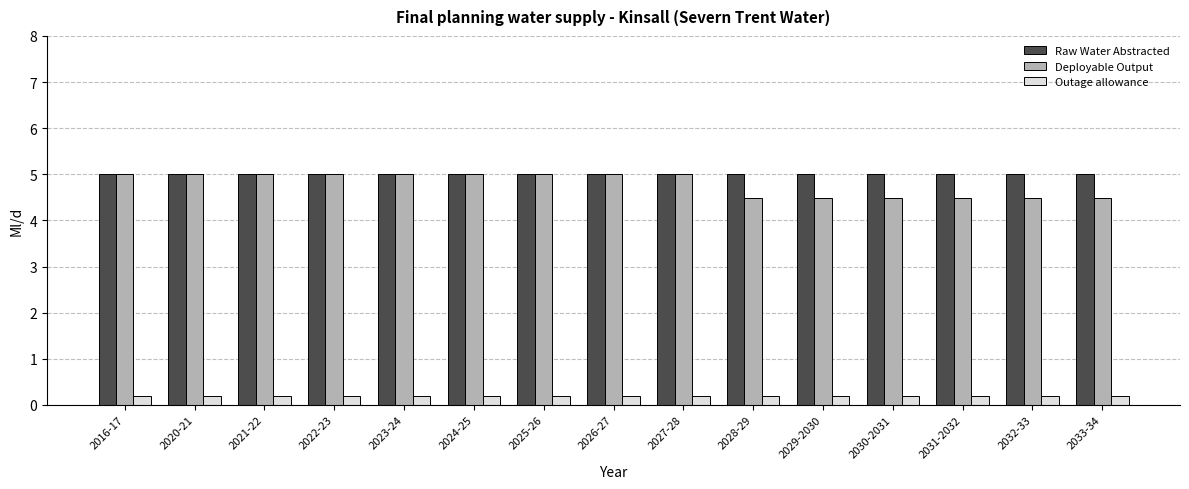

True or false: Raw Water Abstracted has a value of 6.7 at 2028-29.

False